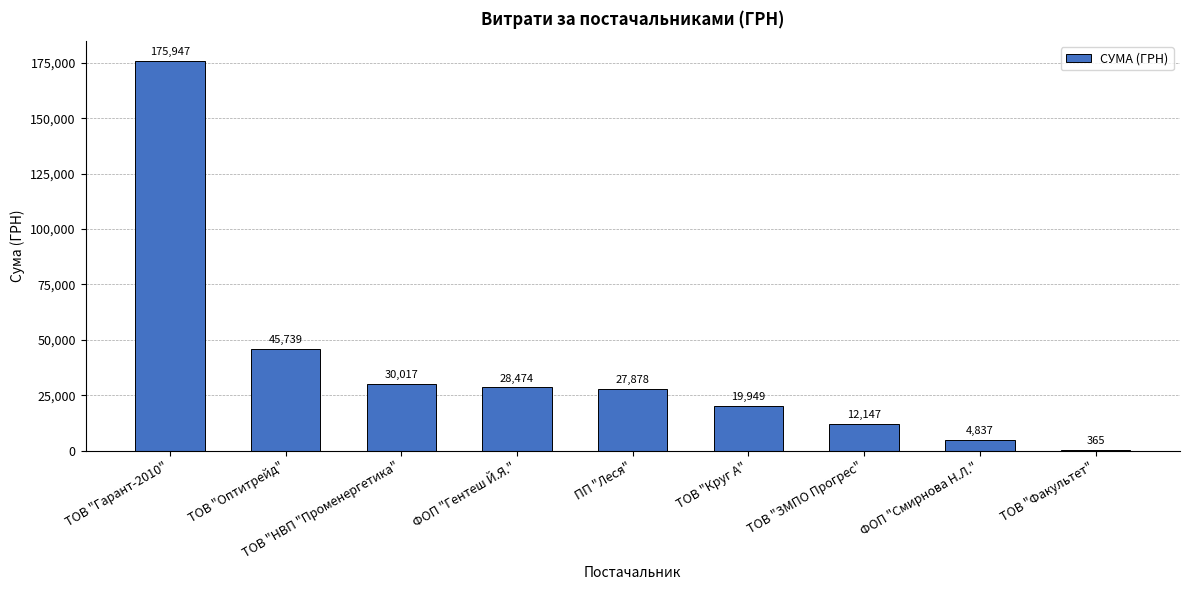

At which label does the data first exceed 27878?

ТОВ "Гарант-2010"